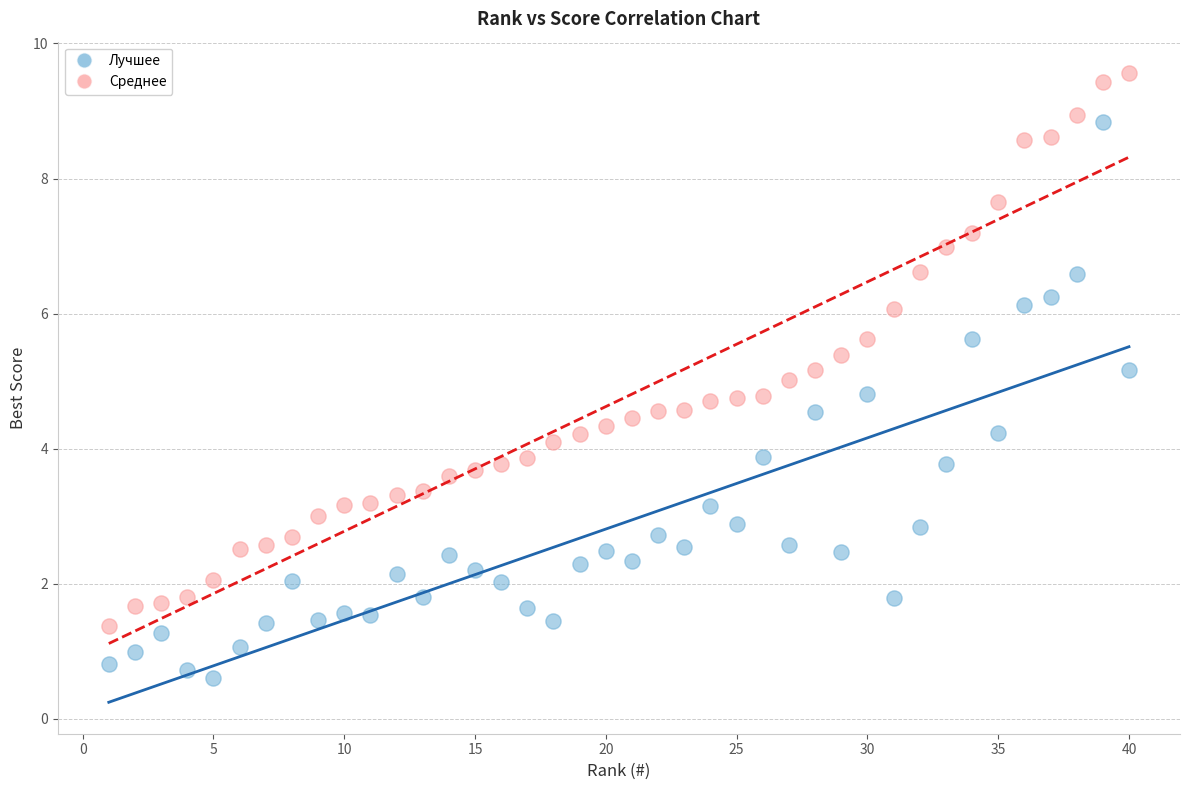

Which series contains the lowest Y value?

Лучшее